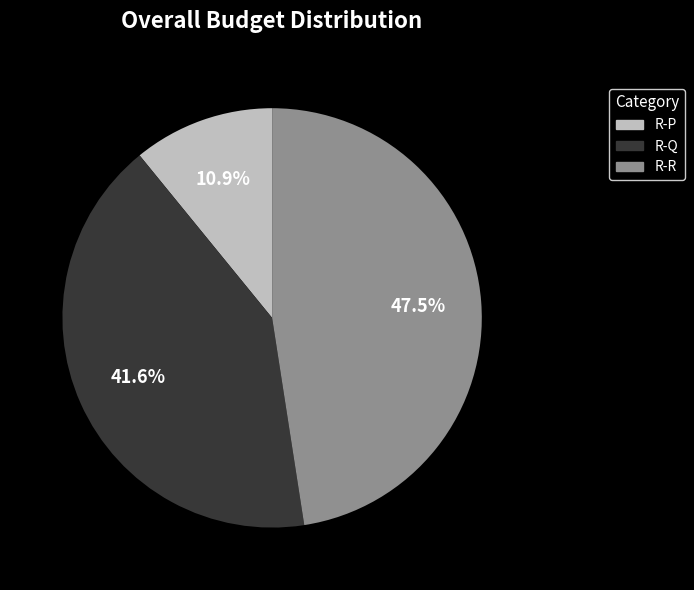

Does any single category account for the majority?

No